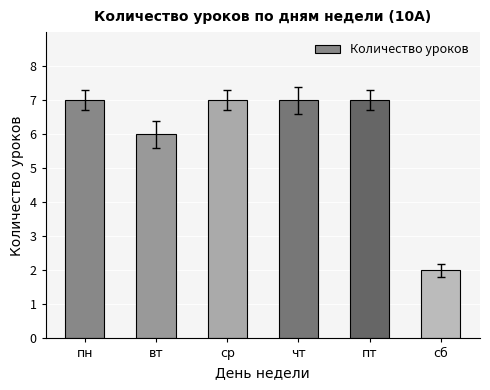

Does the chart contain any negative values?

No